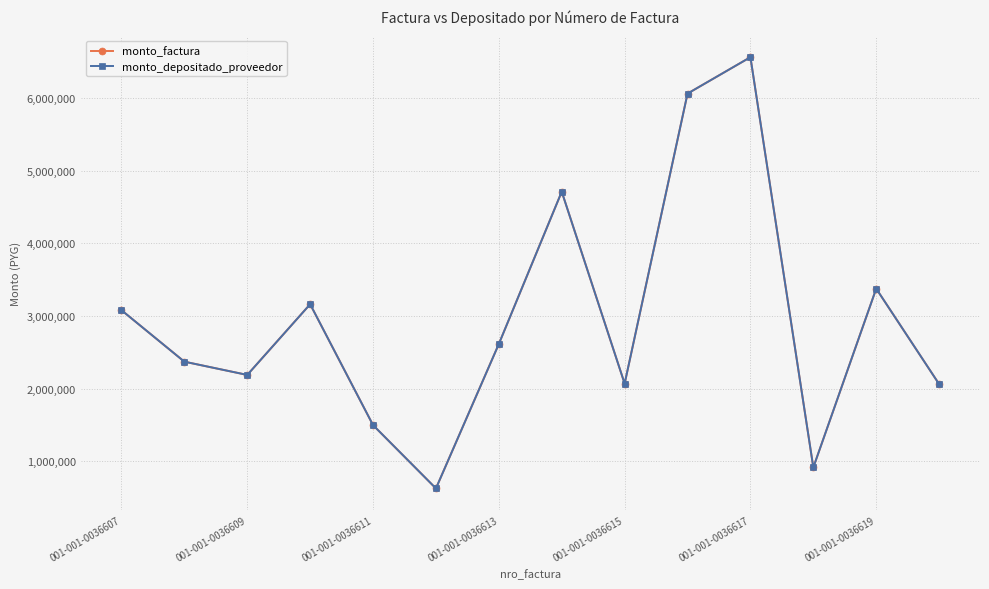

True or false: monto_factura has more than 1 interior local peaks.

True